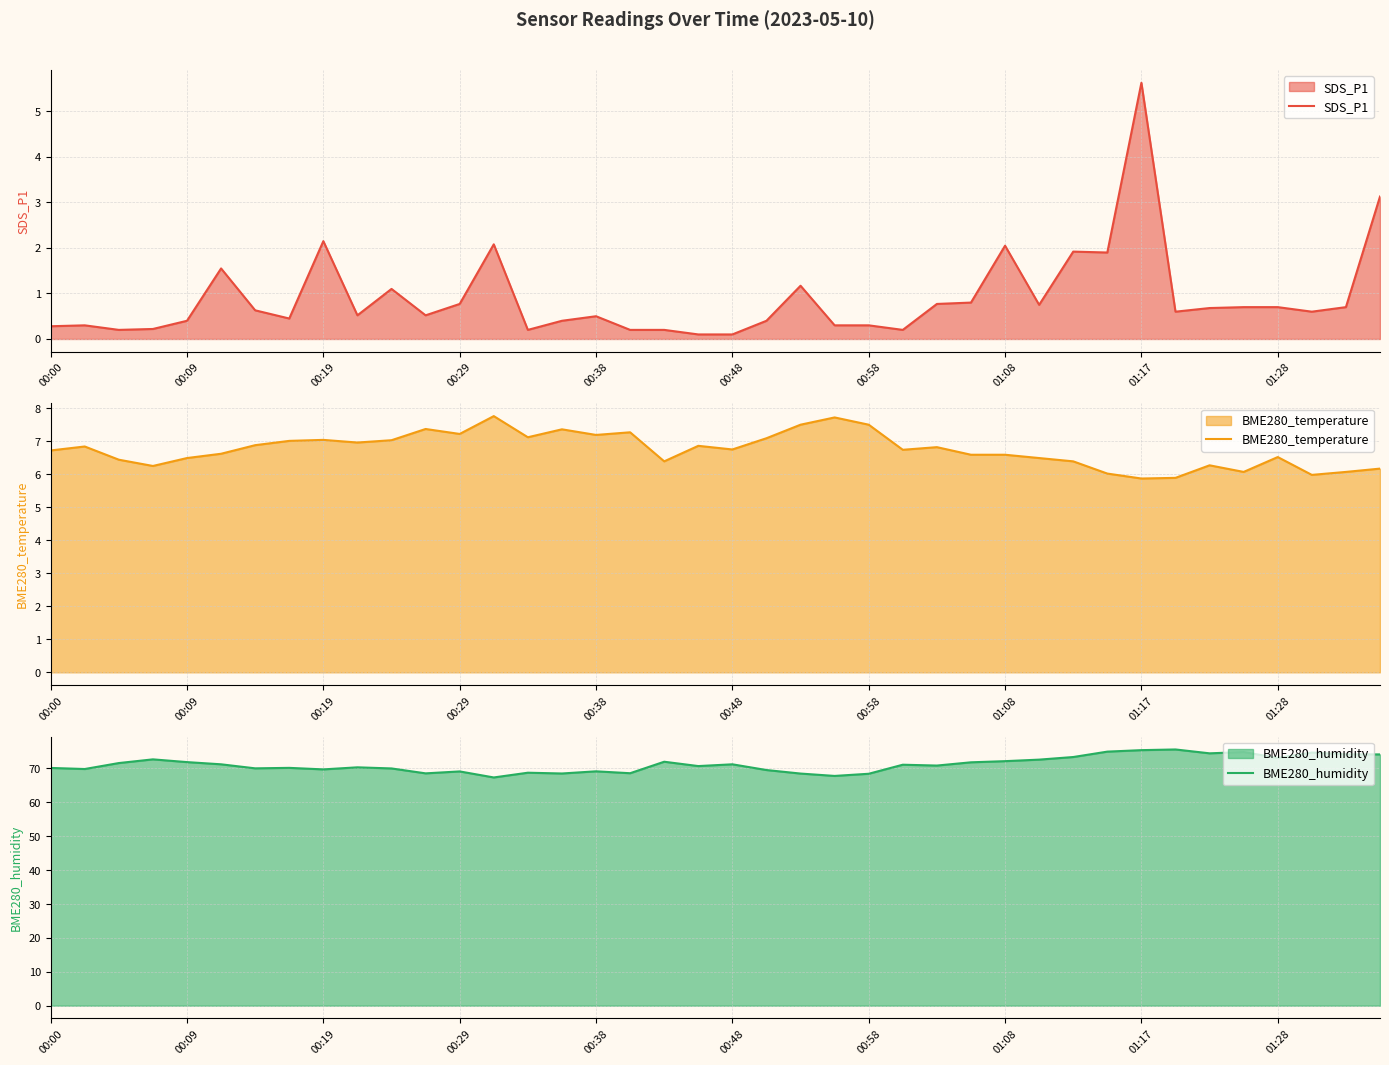

What is the minimum value for BME280_temperature?

5.9